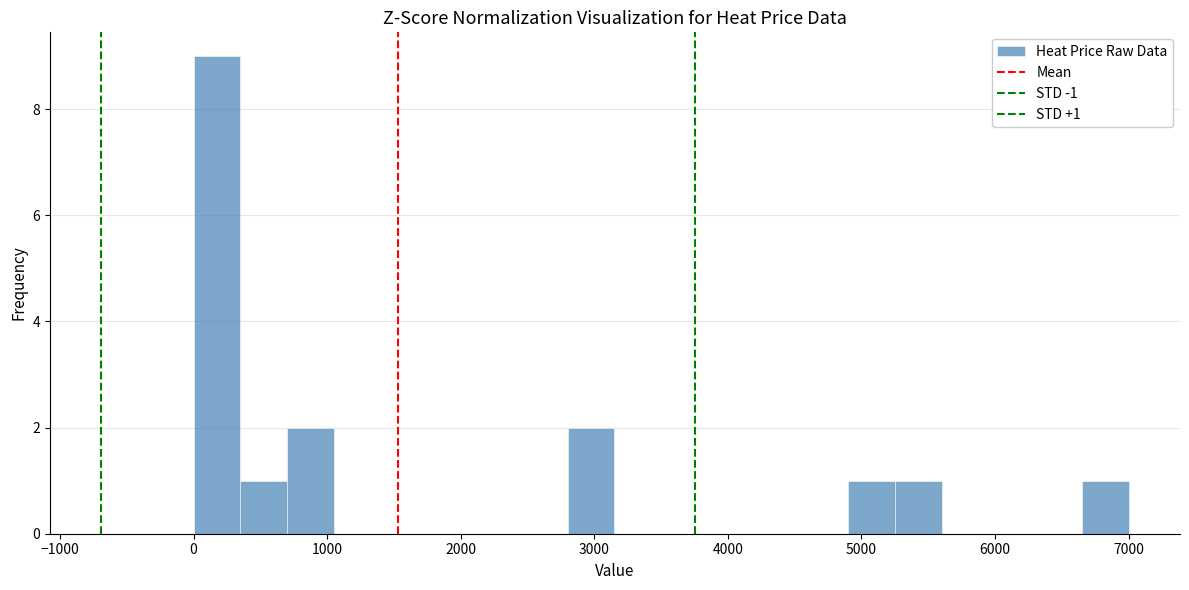

Around what value on the x-axis is the tallest bar? Give the approximate position of its centre, as read against the axis.

200